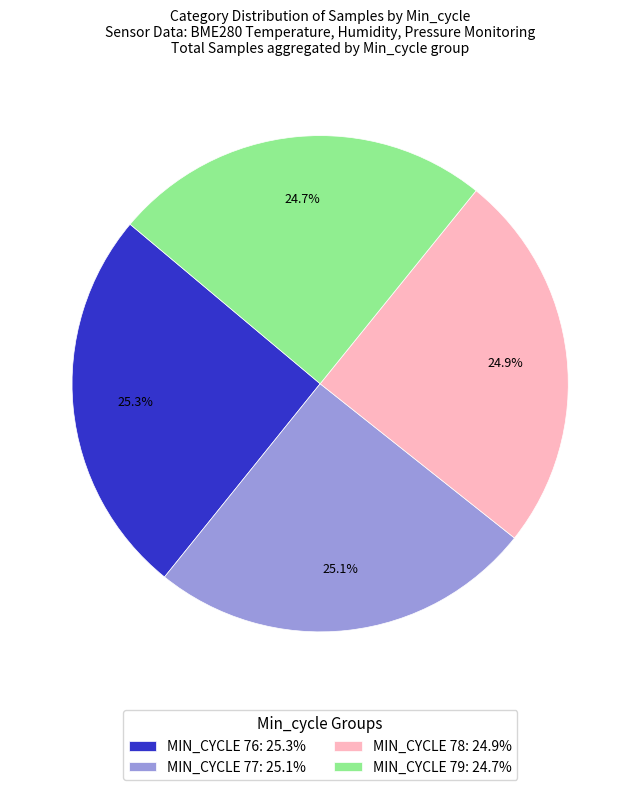

What percentage do MIN_CYCLE 78: 24.9% and MIN_CYCLE 79: 24.7% together represent?

49.6%